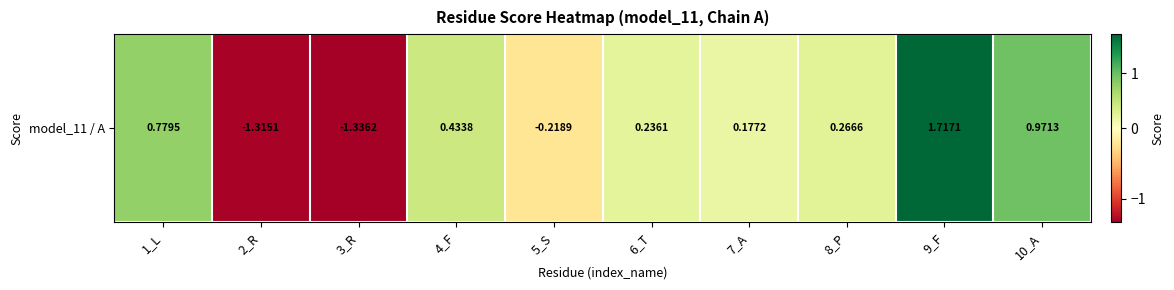

At which label does the data first exceed 0?

1_L